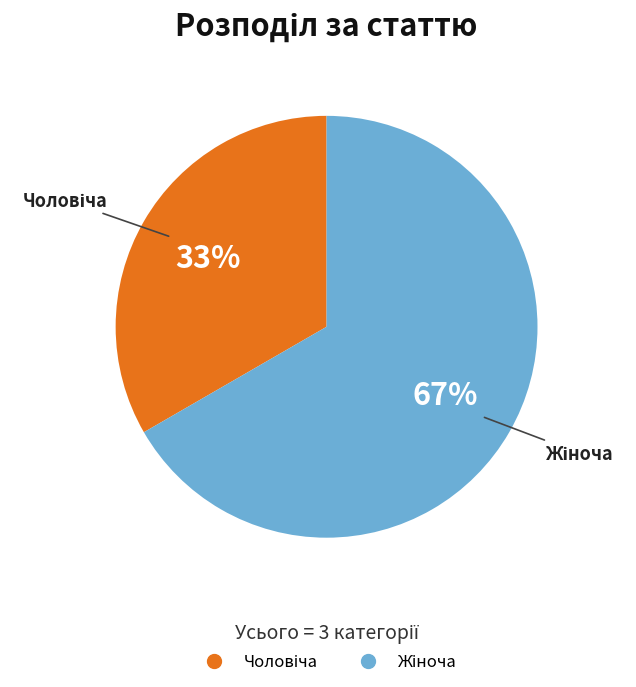

Is there a majority slice in this chart?

Yes